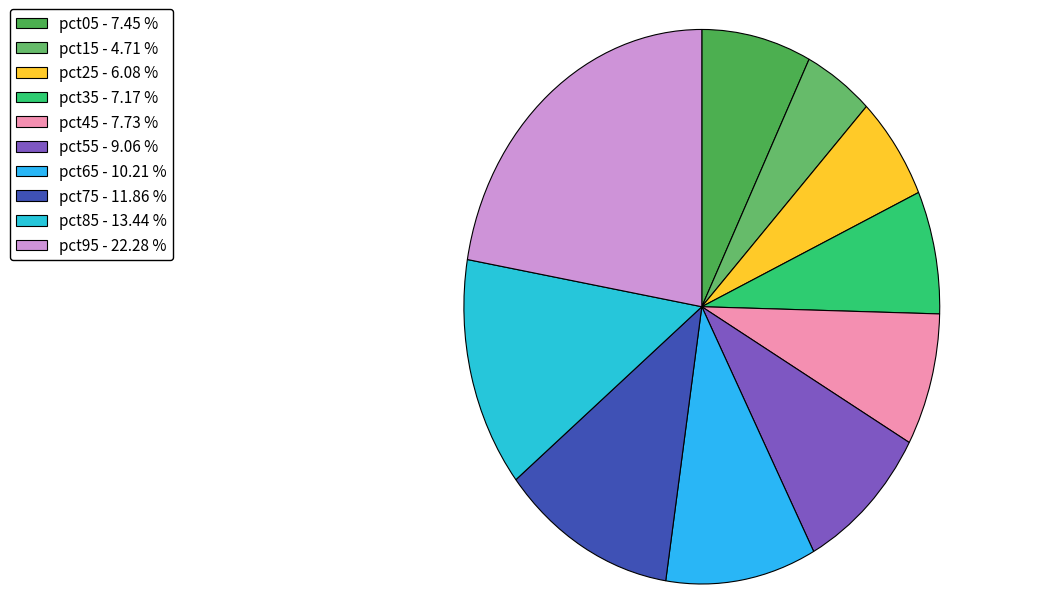

What is the total percentage of pct65 and pct85?

23.7%